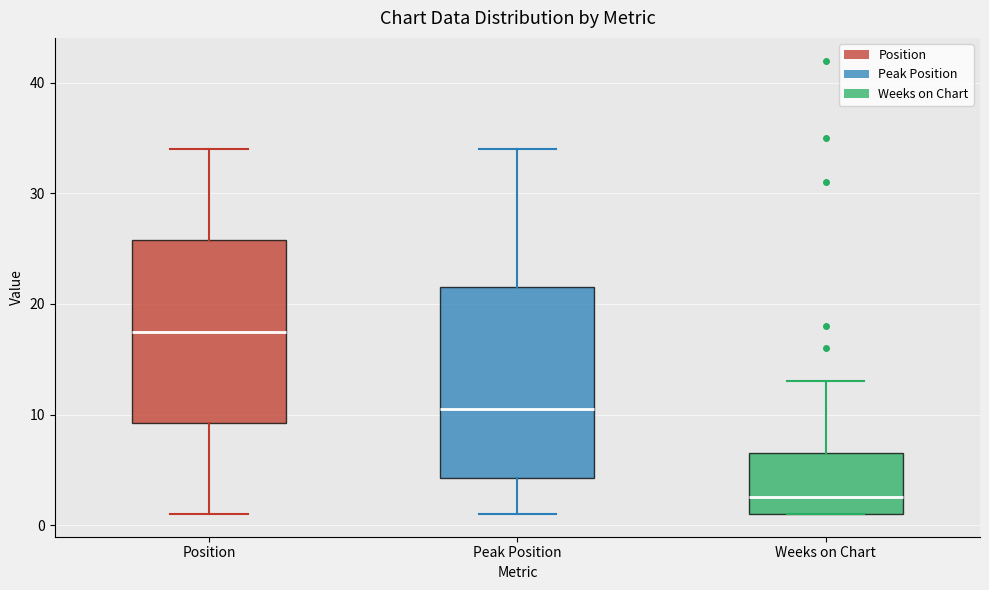

Which box's median line is the lowest?

Weeks on Chart